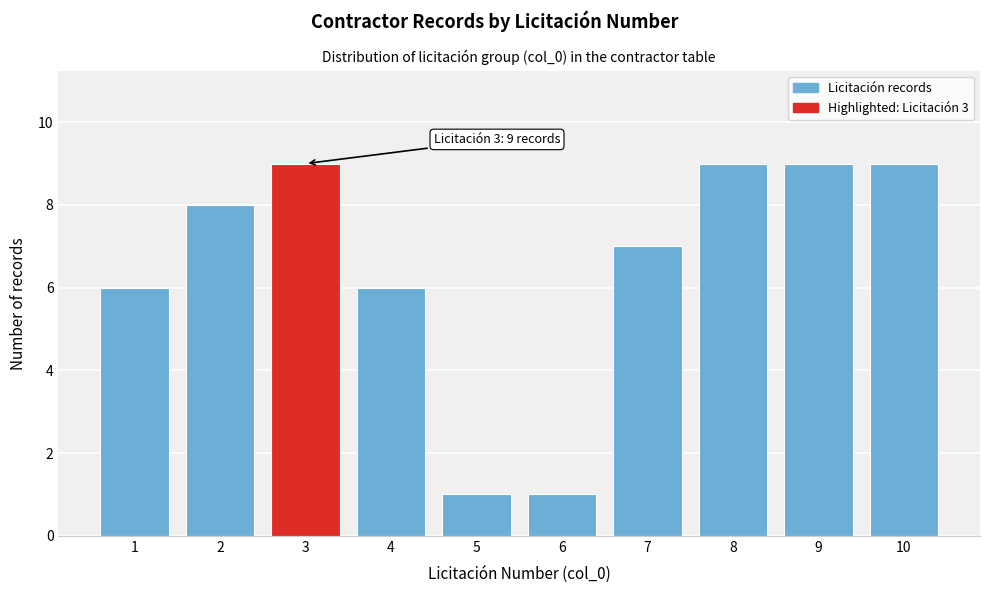

Reading left to right, extract all data points from this chart.

1=6	2=8	3=9	4=6	5=1	6=1	7=7	8=9	9=9	10=9